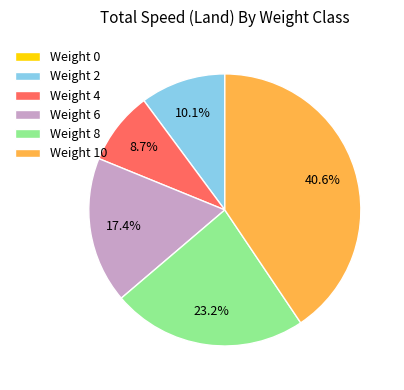

What percentage is the Weight 6 slice, to the nearest percent?

17%